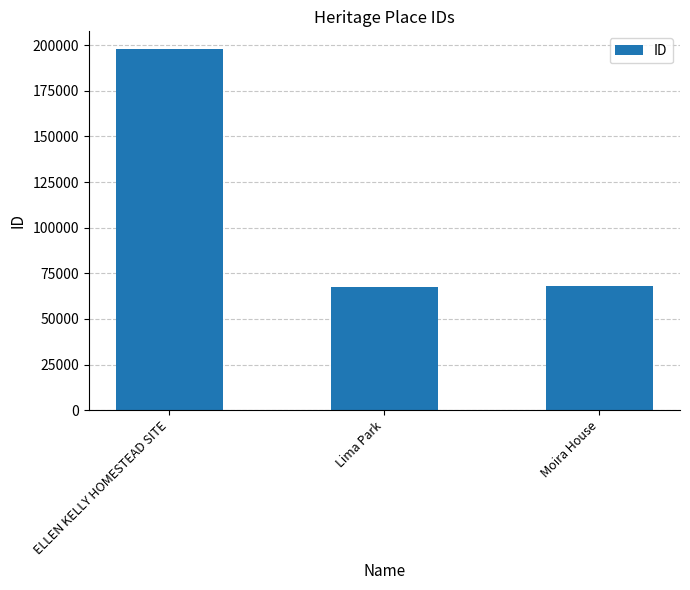

At which label does the data first exceed 67859?

ELLEN KELLY HOMESTEAD SITE